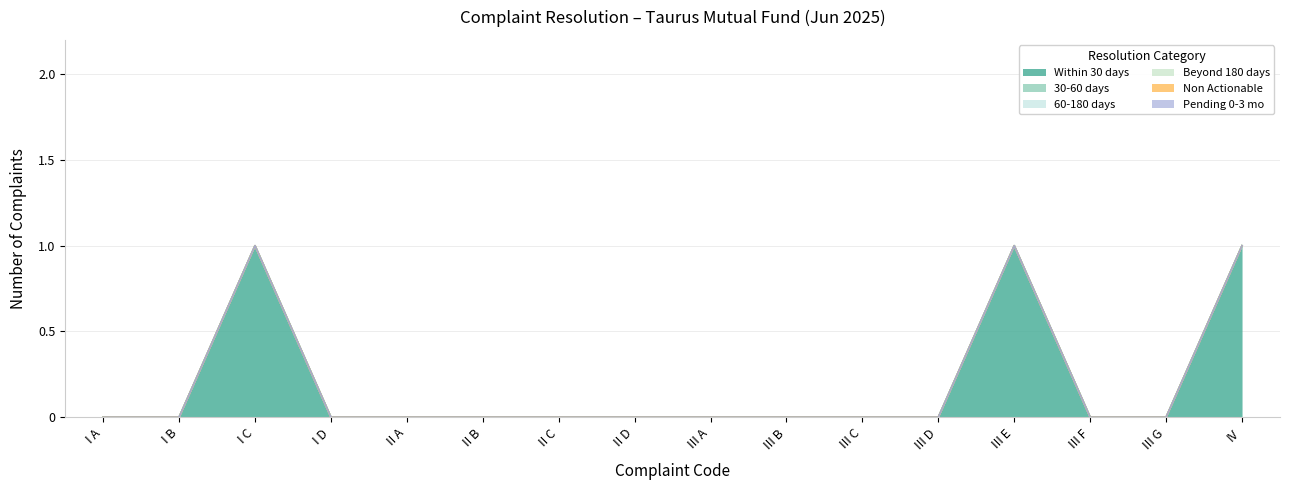

Which series has the largest total across all categories?

Within 30 days